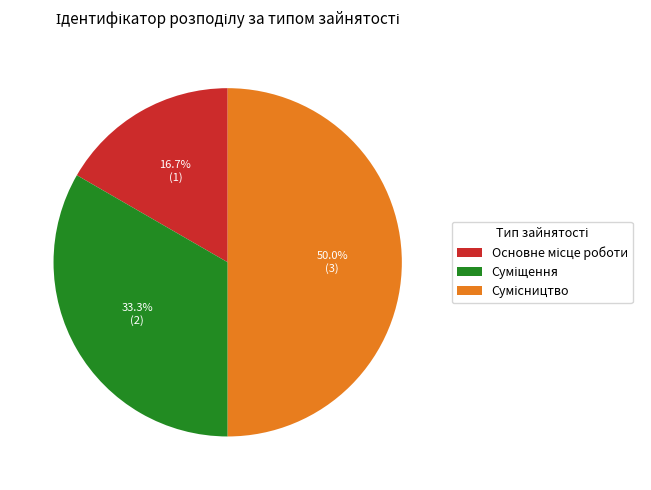

Count the number of slices in the pie.

3